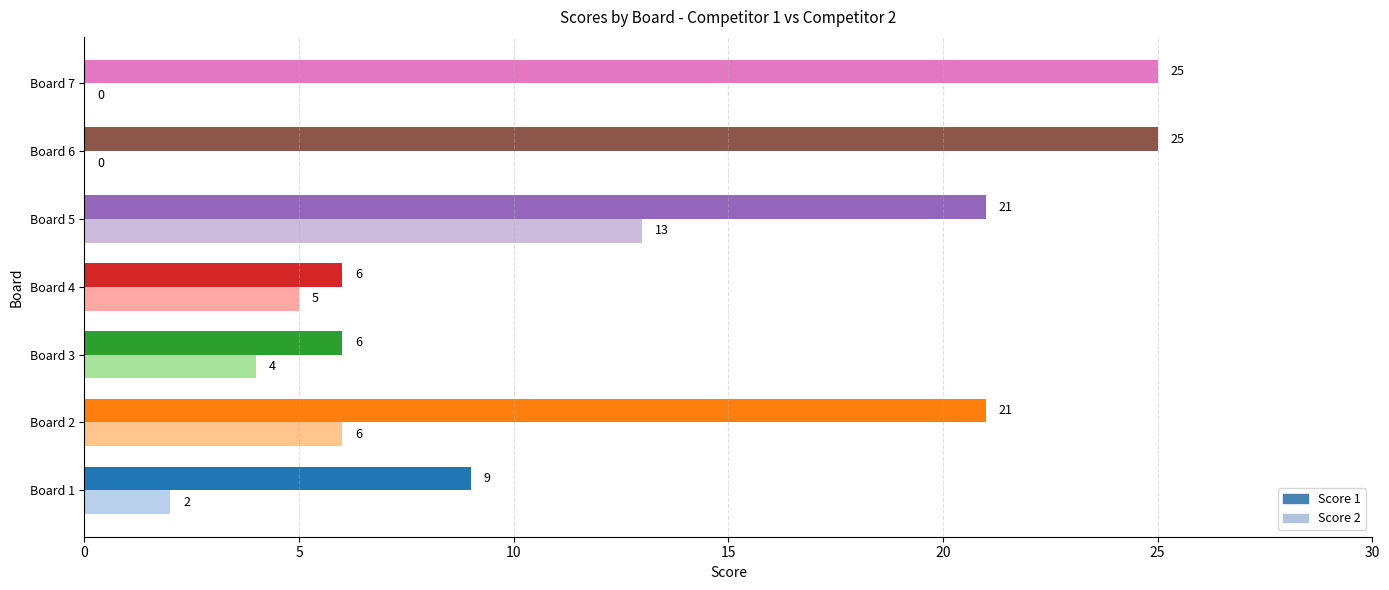

At which label does Score 2 reach its peak?

Board 5